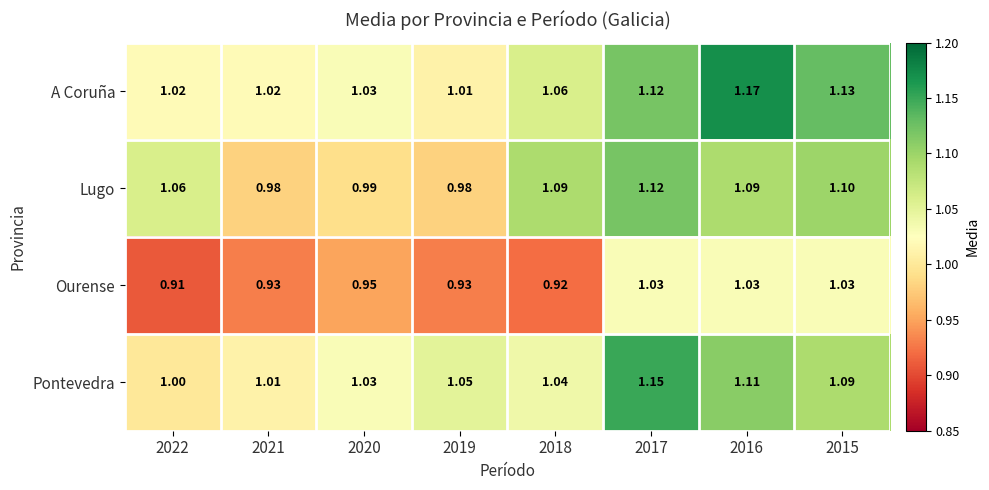

Rank the series by their maximum value, from highest to lowest.

A Coruña, Pontevedra, Lugo, Ourense